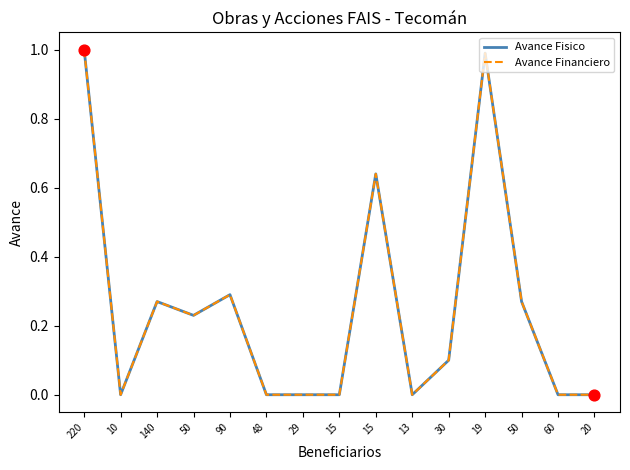

What are all the series names shown in the legend?

Avance Fisico, Avance Financiero